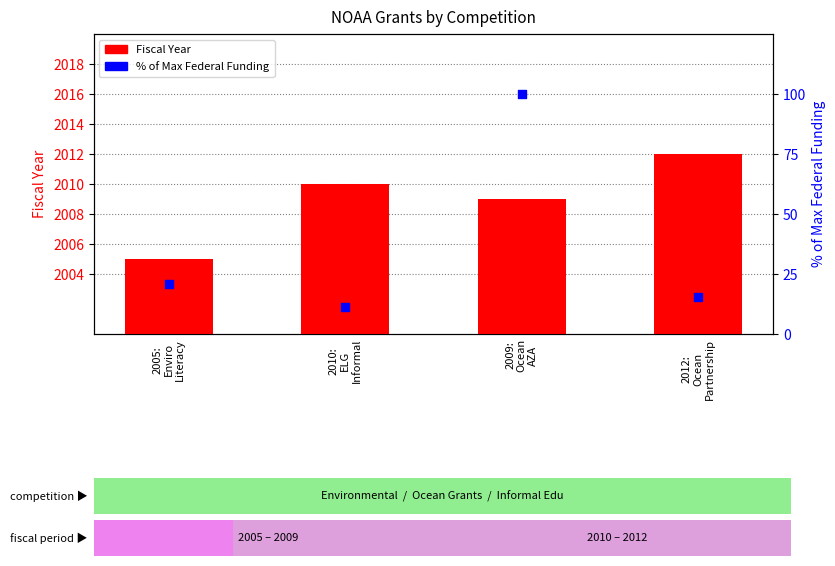

Is the value of % of Max Funding at 2012:
Ocean
Partnership greater than the value of Fiscal Year at 2005:
Enviro
Literacy?

No